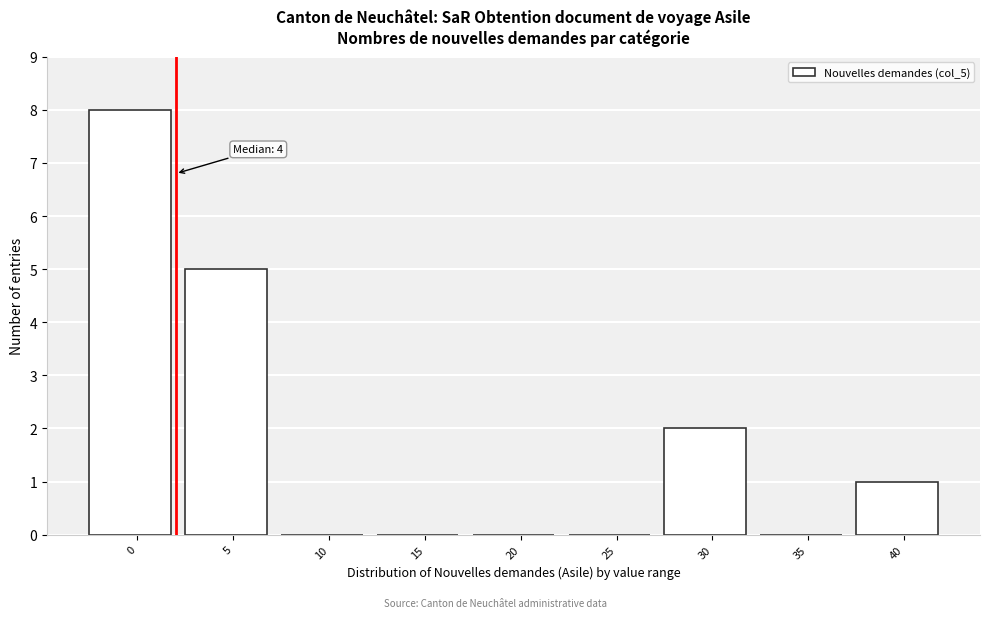

Reading right to left, list all the values displayed in this chart.

40=1	35=0	30=2	25=0	20=0	15=0	10=0	5=5	0=8